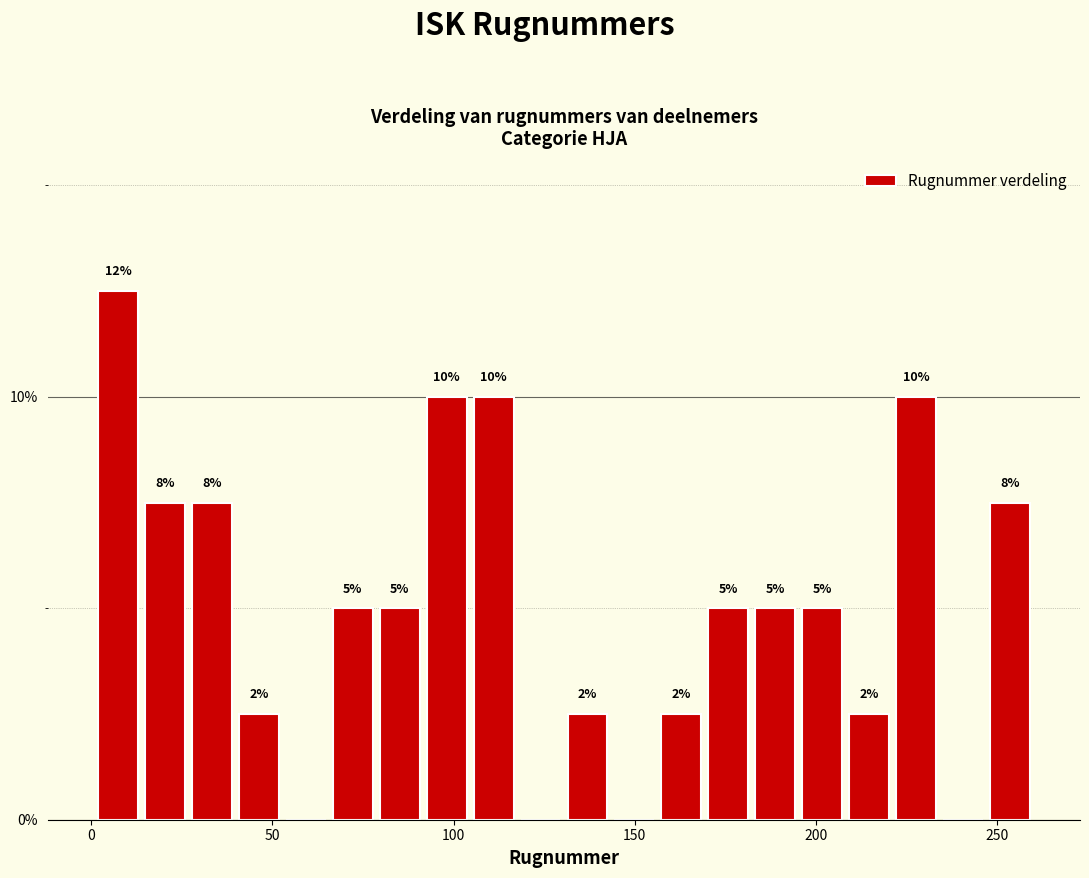

Read against the x-axis, roughly where is the centre of the tallest bar?

5